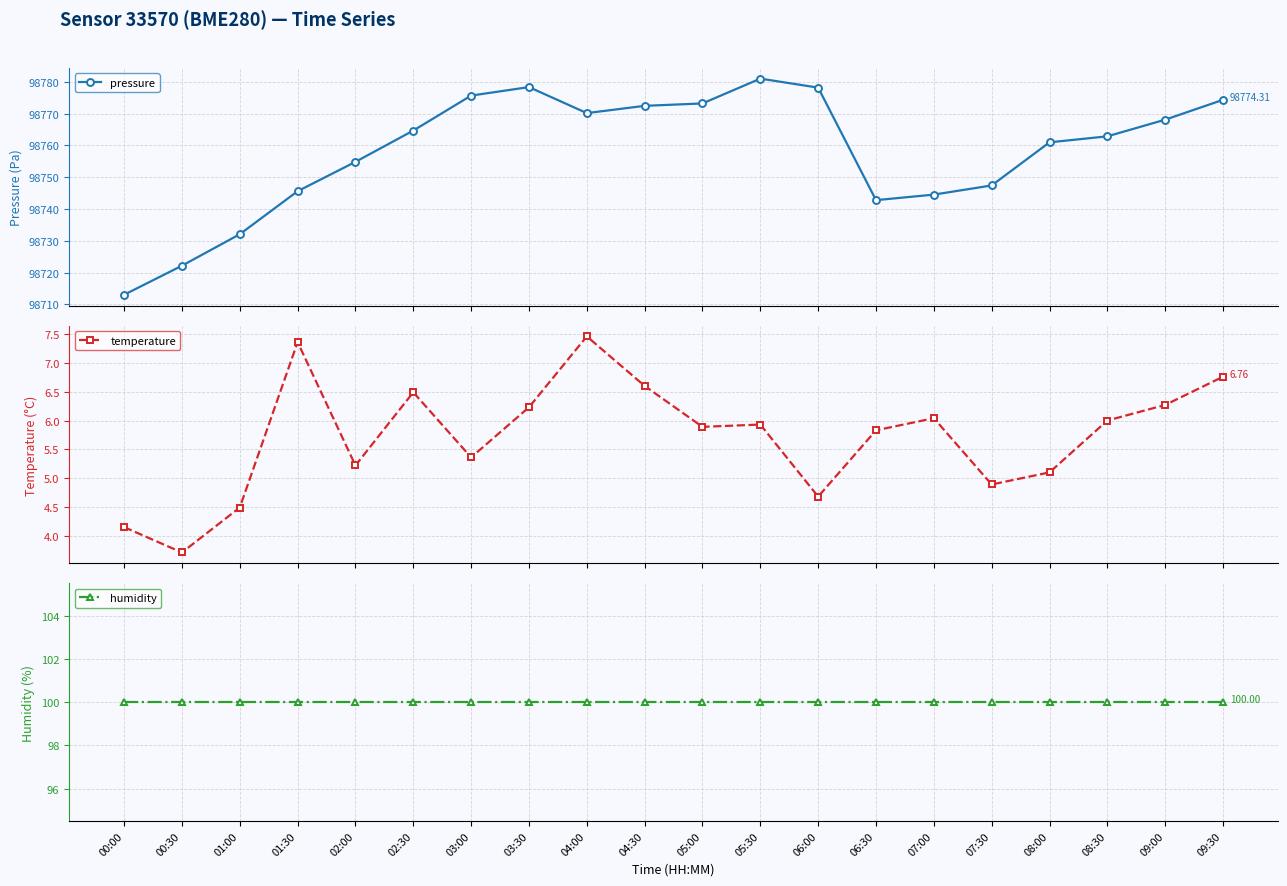

At which category does temperature reach its first local peak?

01:30